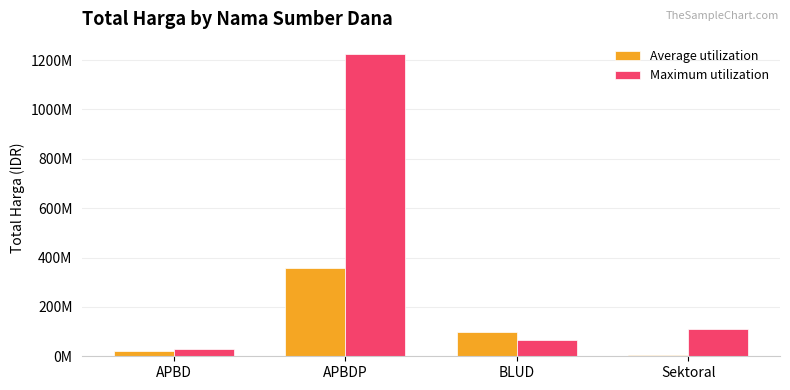

What is the average value of the Maximum utilization series?

357267998